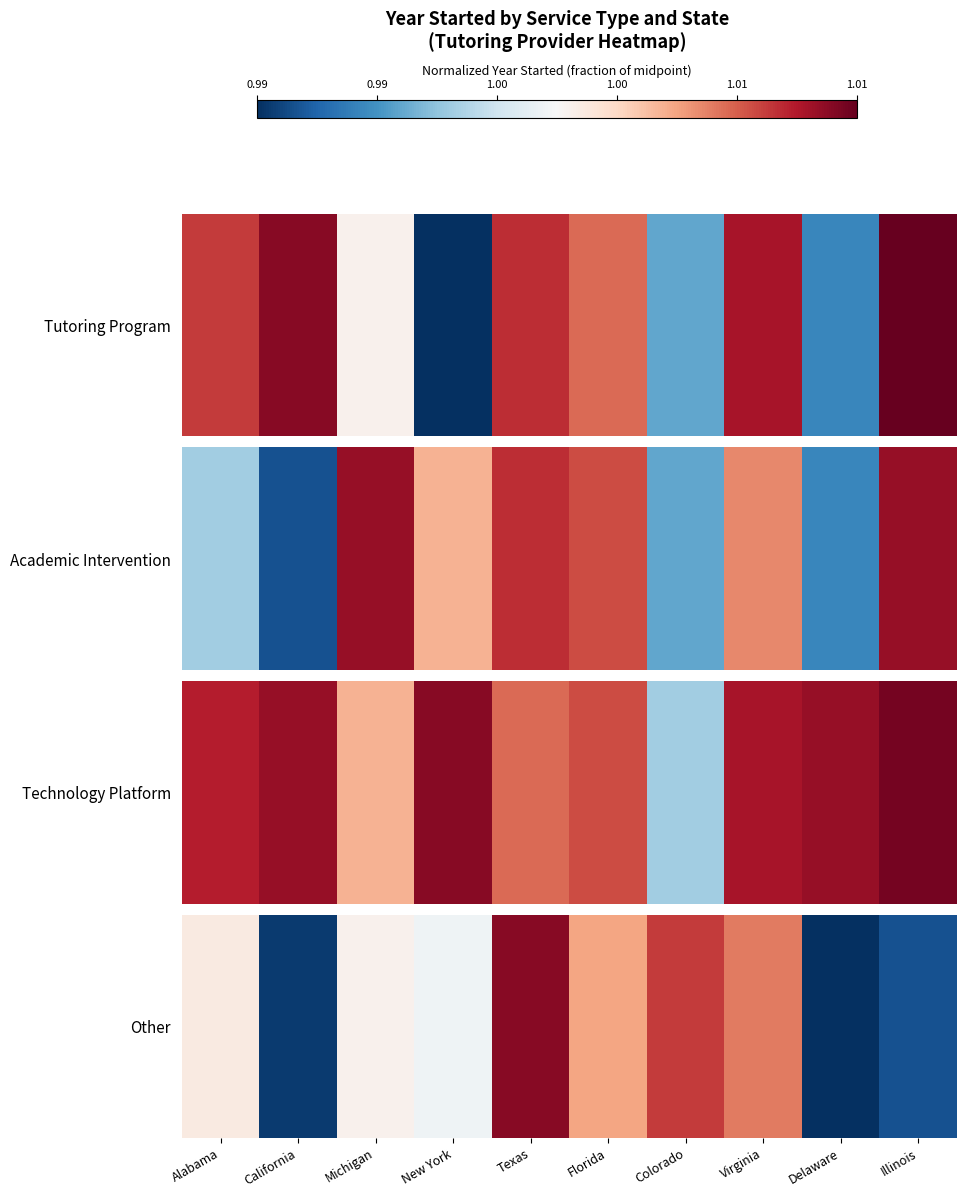

At which category does the chart reach its peak across all series?

Texas